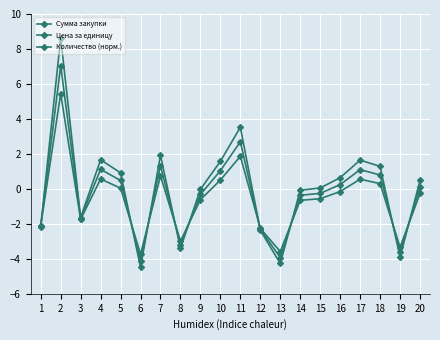

How many lines are shown in the chart?

3